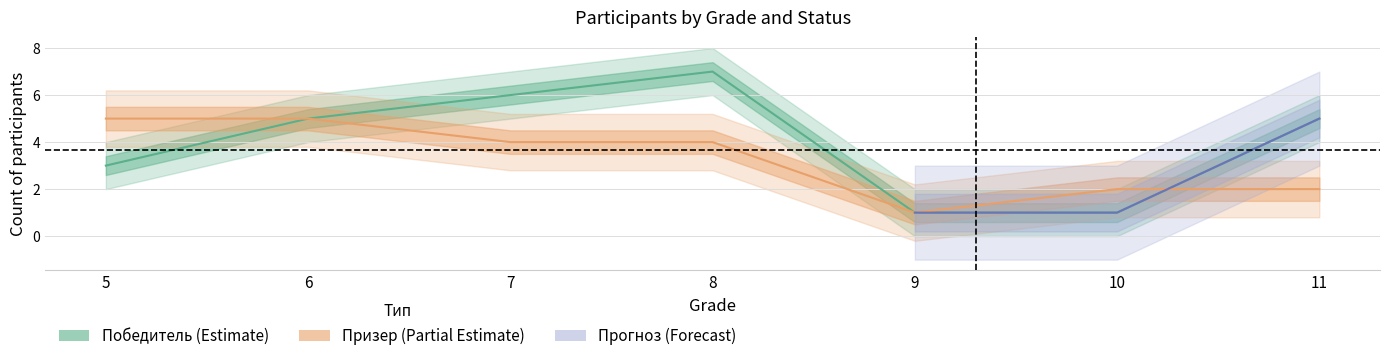

At which label is Победитель closest to 4?

5